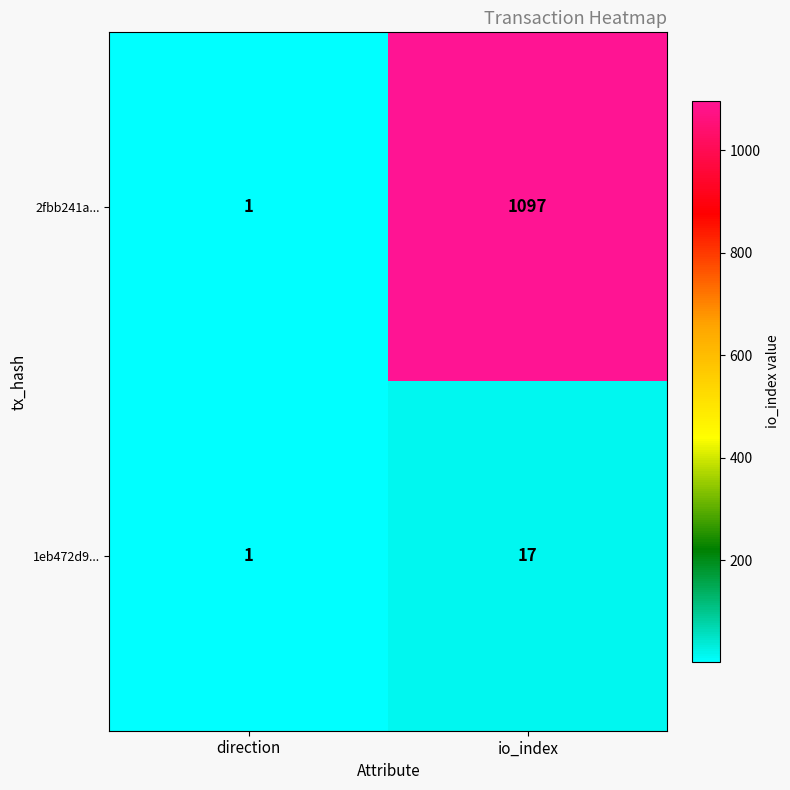

Which series changed the most between direction and io_index?

2fbb241a...